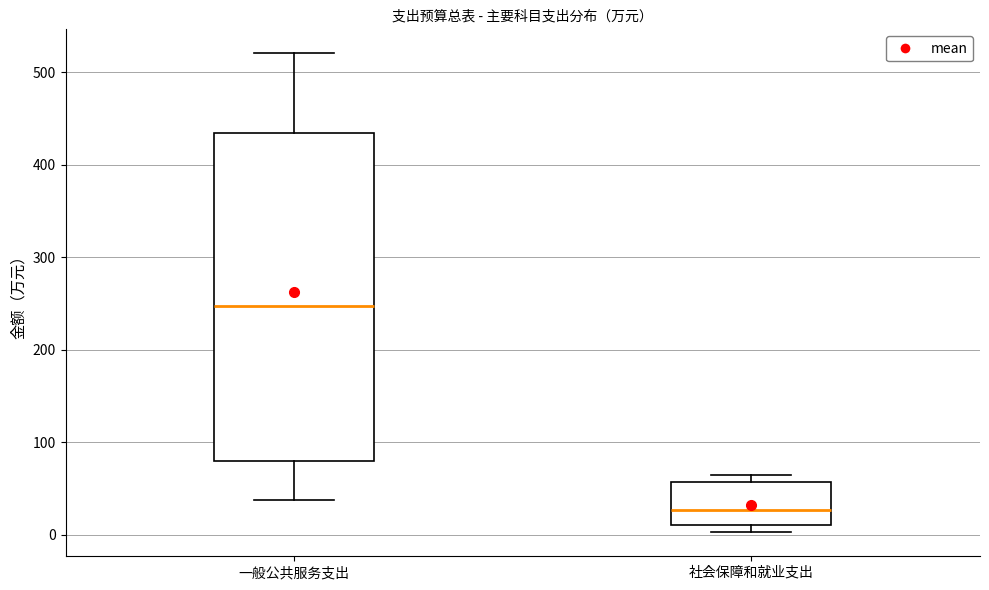

Reading left to right, read every box against the y-axis: the position of its median line, the range the box covers, and the ends of its whiskers. The values are not printed on the chart, so give them approximately, as read against the axis.

一般公共服务支出: median 250, box 80 to 430, whiskers 40 to 520
社会保障和就业支出: median 30, box 10 to 60, whiskers 0 to 60 (just above the box's upper edge)